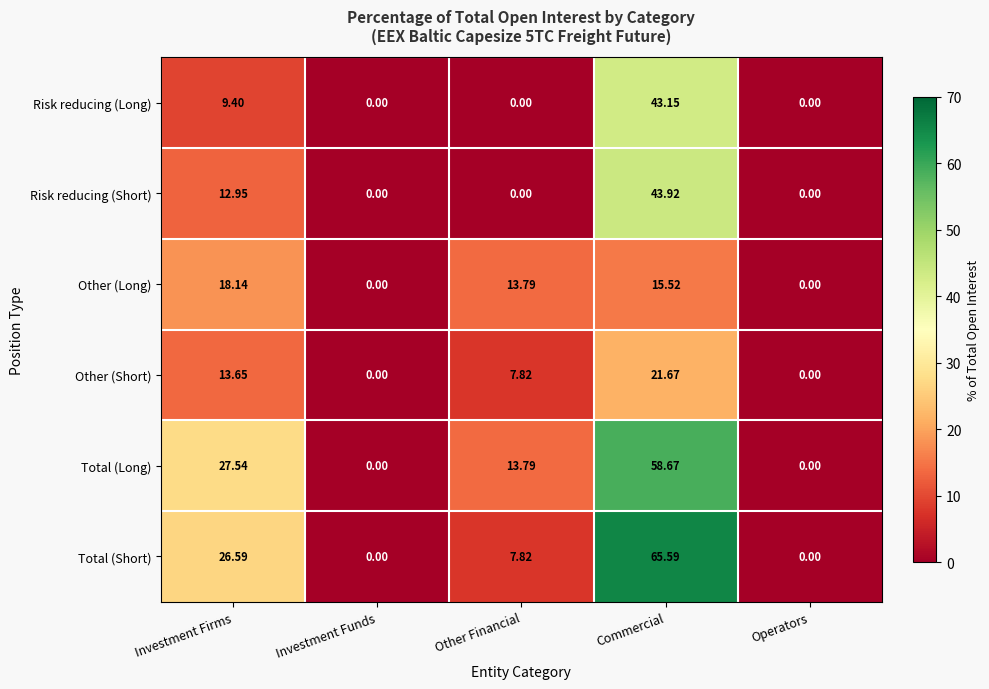

At which category is the sum across all series the highest?

Commercial